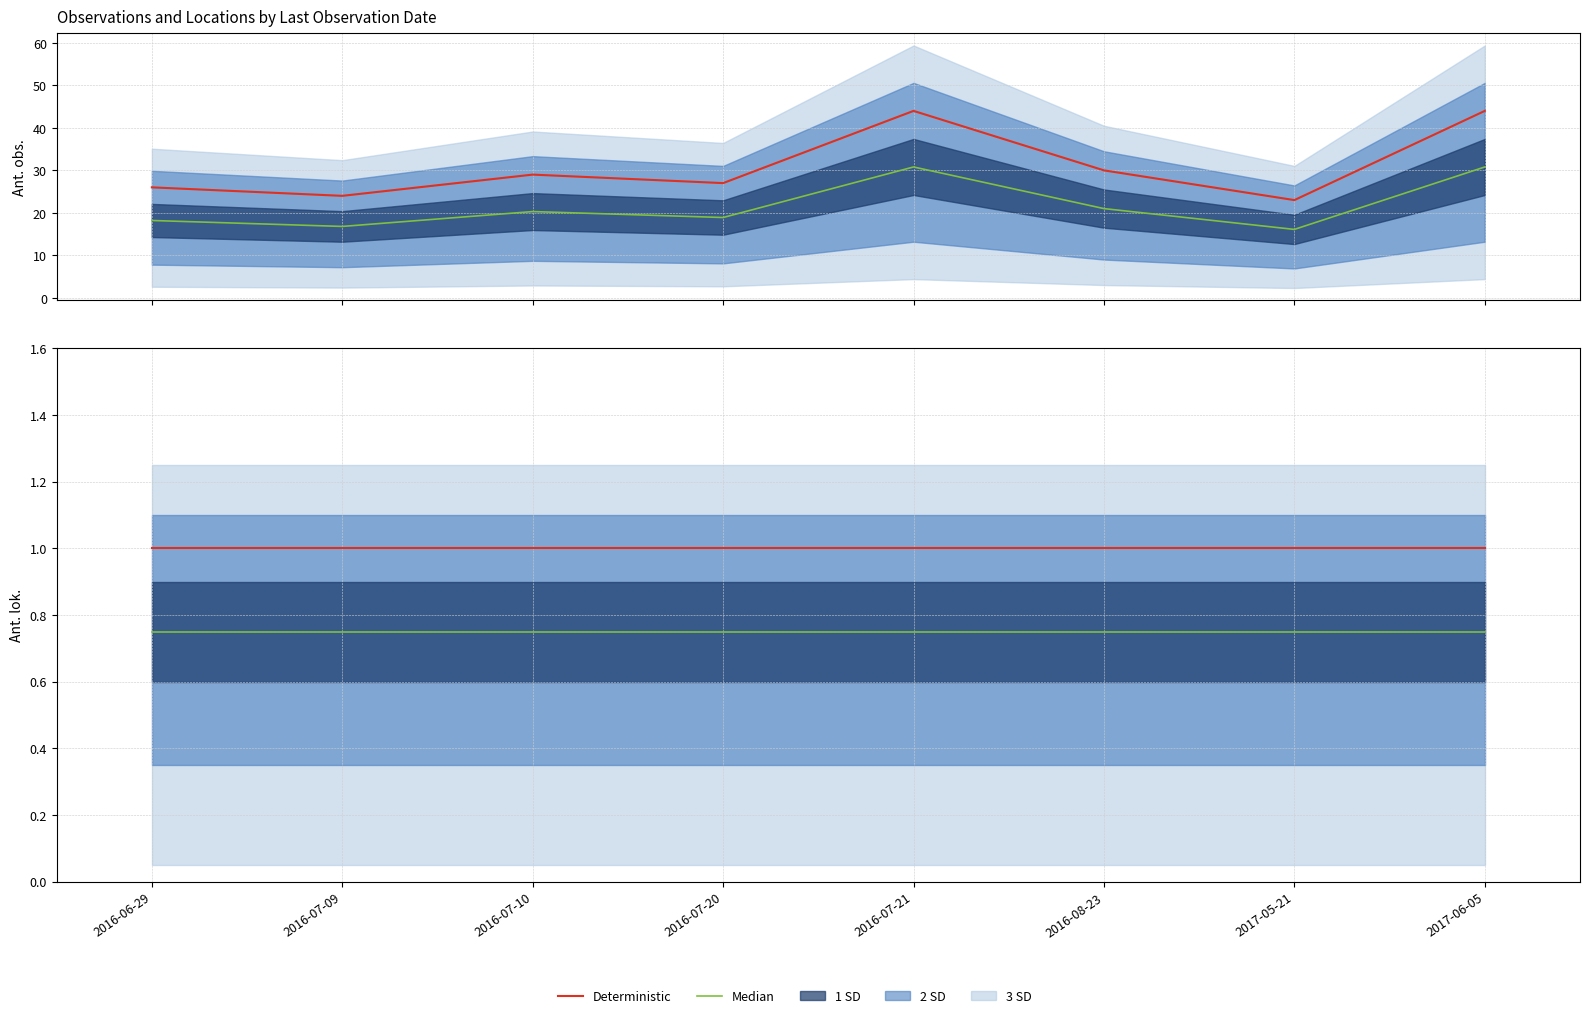

Which series changed the most between 2016-07-21 and 2016-08-23?

Deterministic